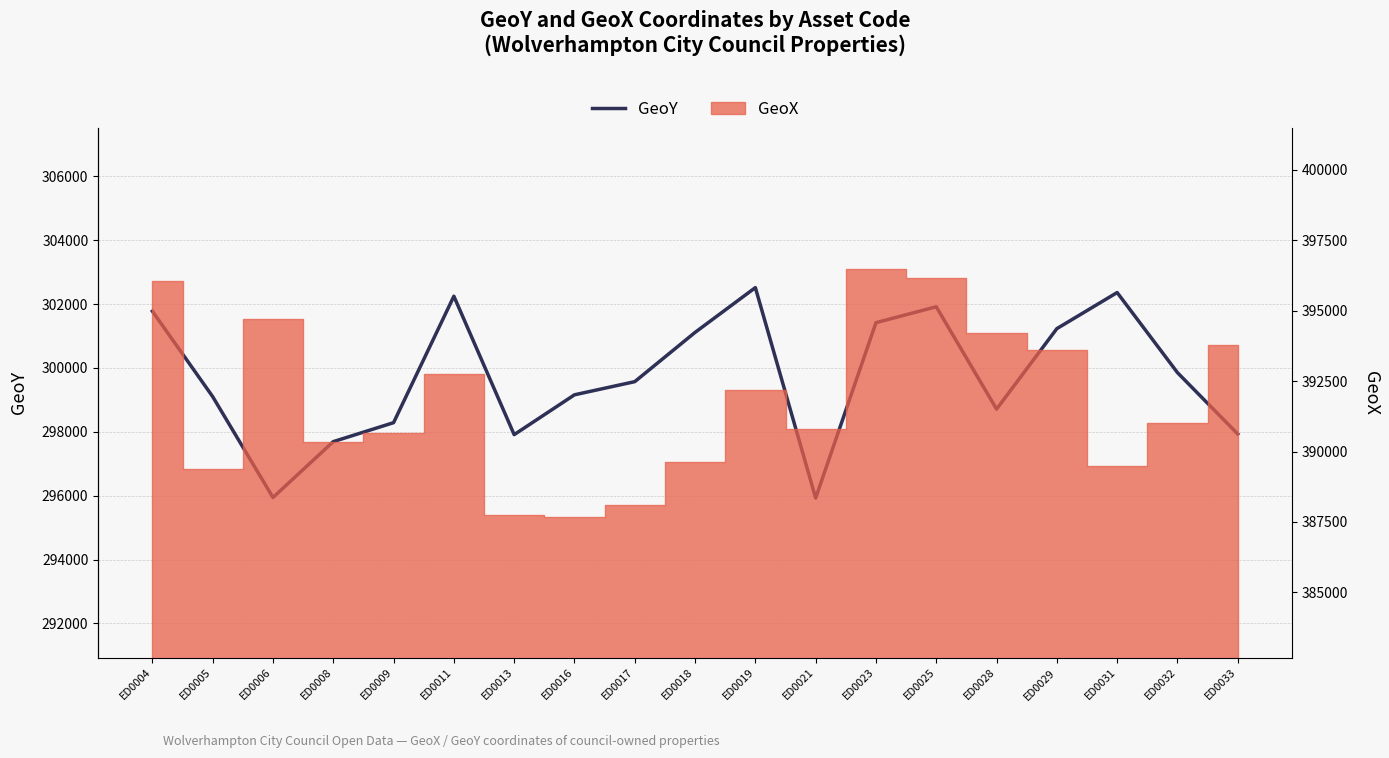

What is the value of the 2nd point from the left?

299100